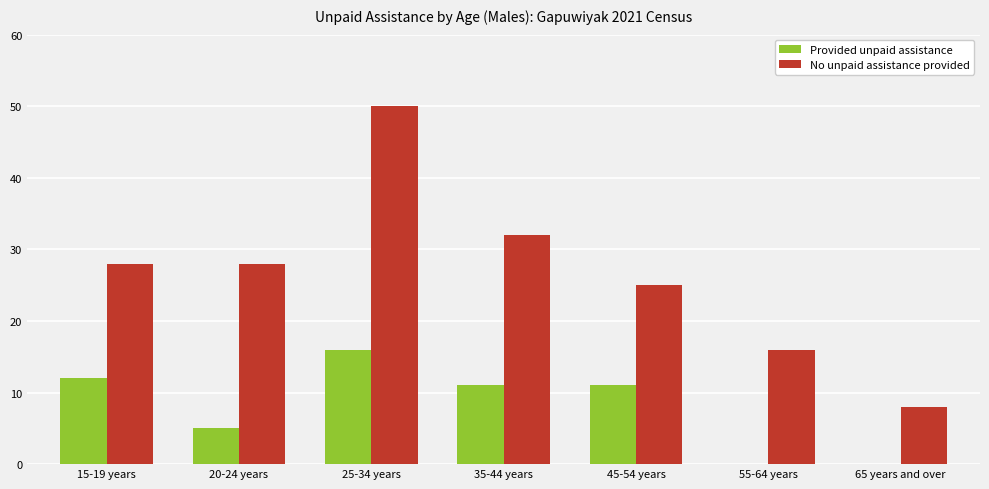

Which series has the largest total across all categories?

No unpaid assistance provided